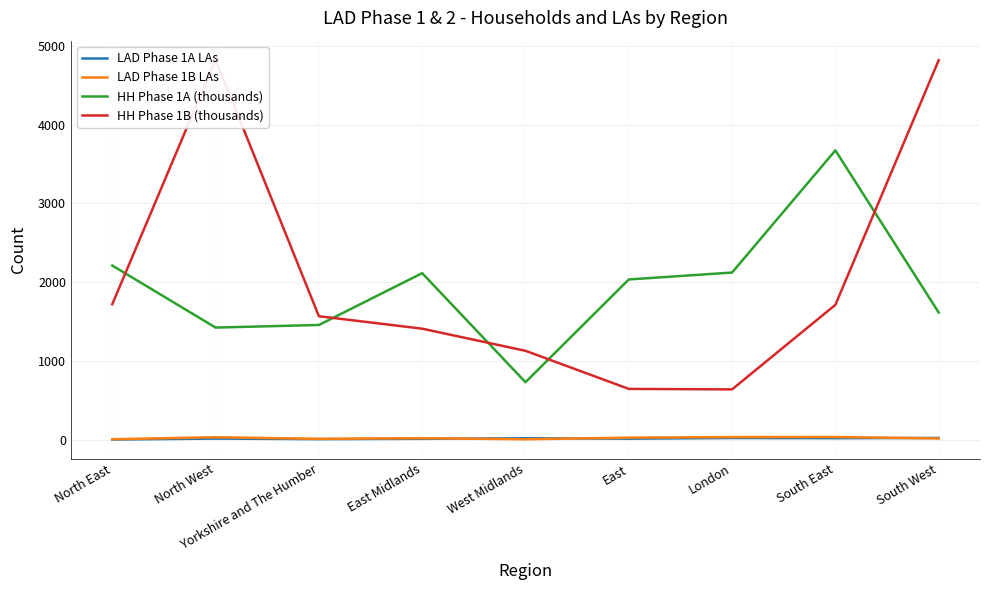

The value of HH Phase 1B (thousands) at East Midlands is 1410. True or false?

True